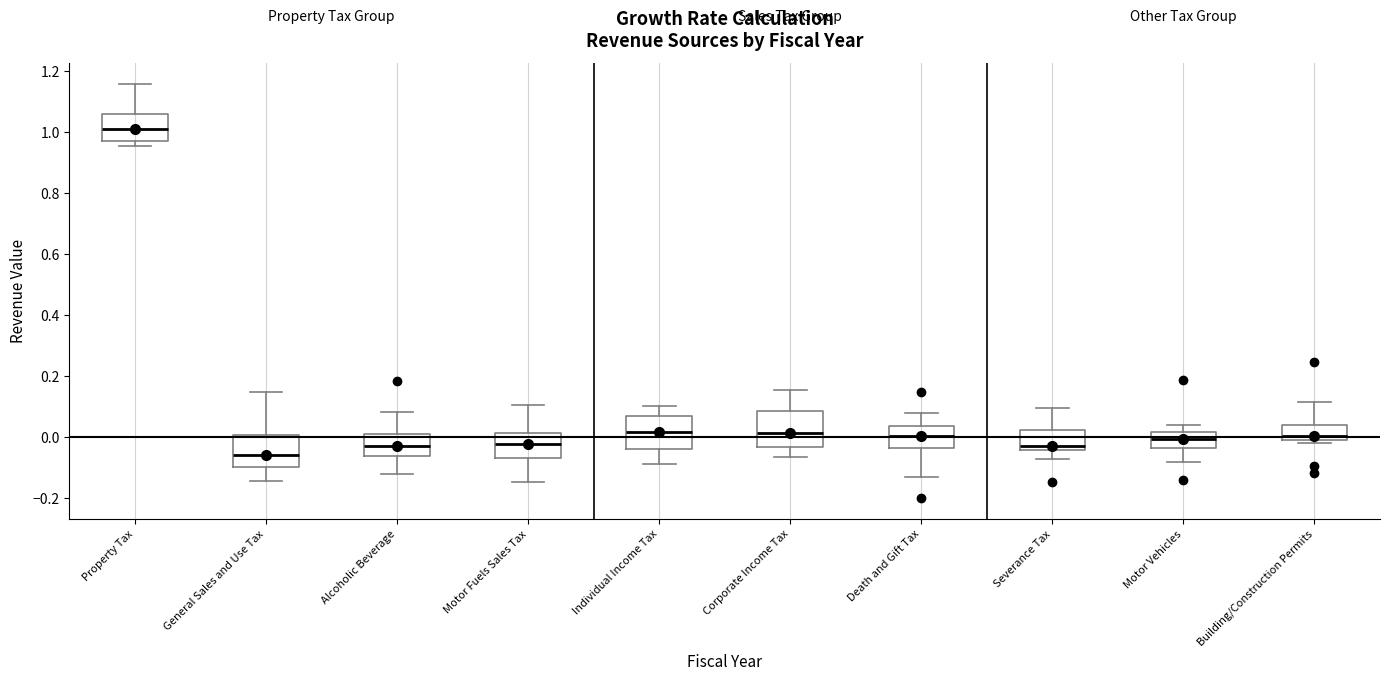

Reading left to right, transcribe this box plot: for each box, give where its median line is, the range the box spans, and where its two whiskers end, as read against the y-axis. The values are not printed on the chart, so give them approximately, as read against the axis.

Property Tax: median 1.00, box 0.98 to 1.06, whiskers 0.96 to 1.16
General Sales and Use Tax: median -0.06, box -0.10 to 0.00, whiskers -0.14 to 0.14
Alcoholic Beverage: median -0.02, box -0.06 to 0.00, whiskers -0.12 to 0.08
Motor Fuels Sales Tax: median -0.02, box -0.06 to 0.02, whiskers -0.14 to 0.10
Individual Income Tax: median 0.02, box -0.04 to 0.06, whiskers -0.08 to 0.10
Corporate Income Tax: median 0.02, box -0.04 to 0.08, whiskers -0.06 to 0.16
Death and Gift Tax: median 0.00, box -0.04 to 0.04, whiskers -0.14 to 0.08
Severance Tax: median -0.02, box -0.04 to 0.02, whiskers -0.08 to 0.10
Motor Vehicles: median 0.00, box -0.04 to 0.02, whiskers -0.08 to 0.04
Building/Construction Permits: median 0.00 (just above the box's lower edge), box 0.00 to 0.04, whiskers -0.02 to 0.12